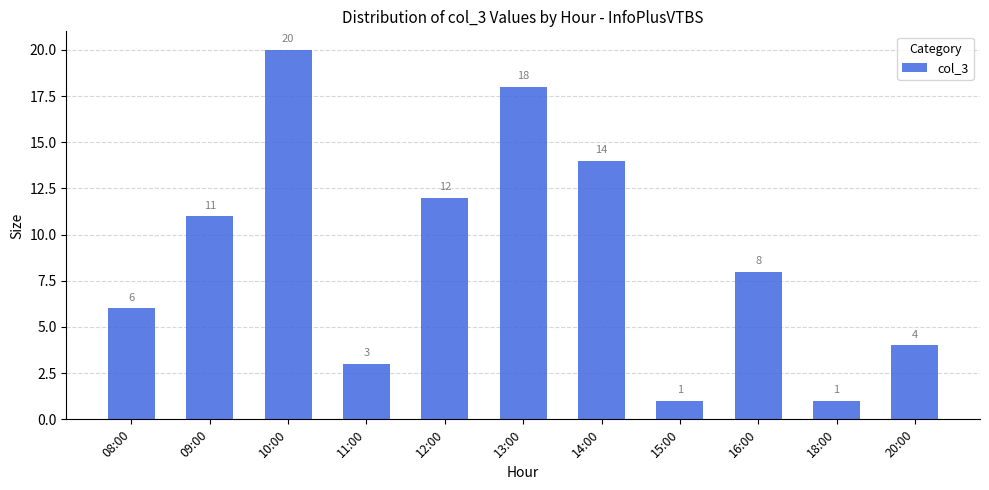

What is the average value?

9